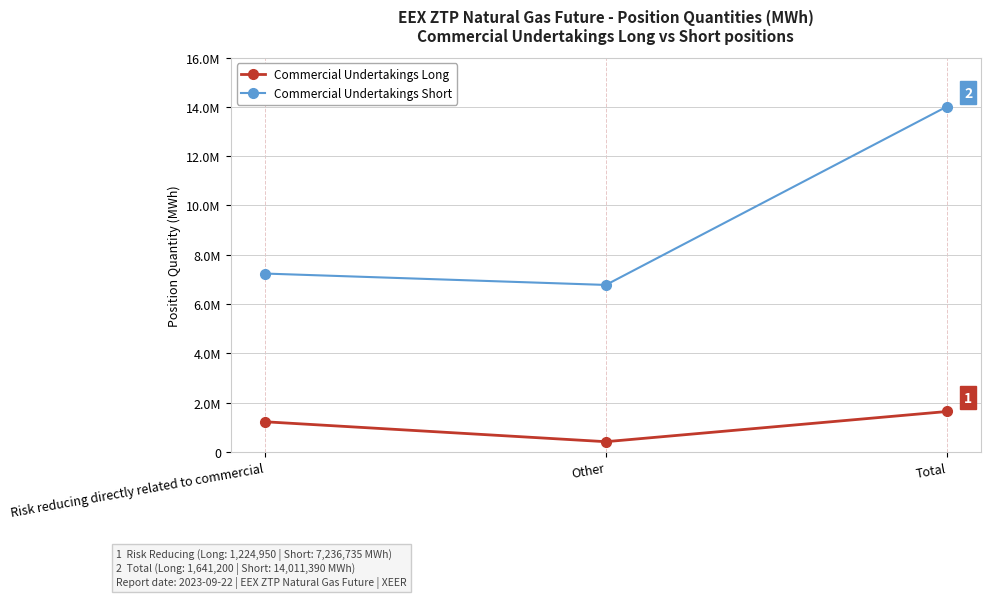

What are all the series names shown in the legend?

Commercial Undertakings Long, Commercial Undertakings Short